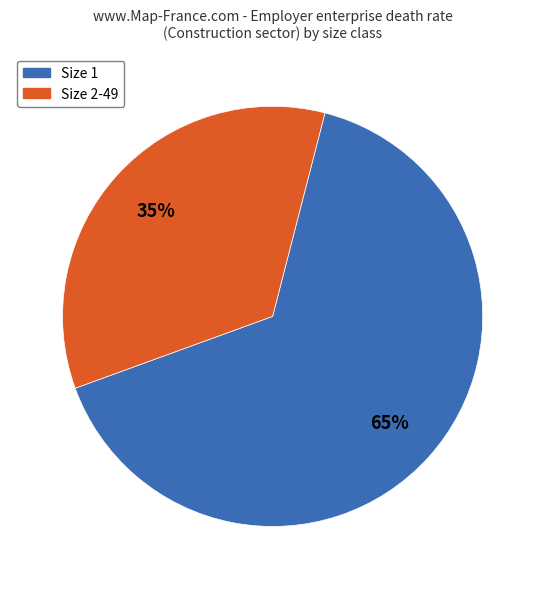

To the nearest percent, what is the average slice percentage?

50%